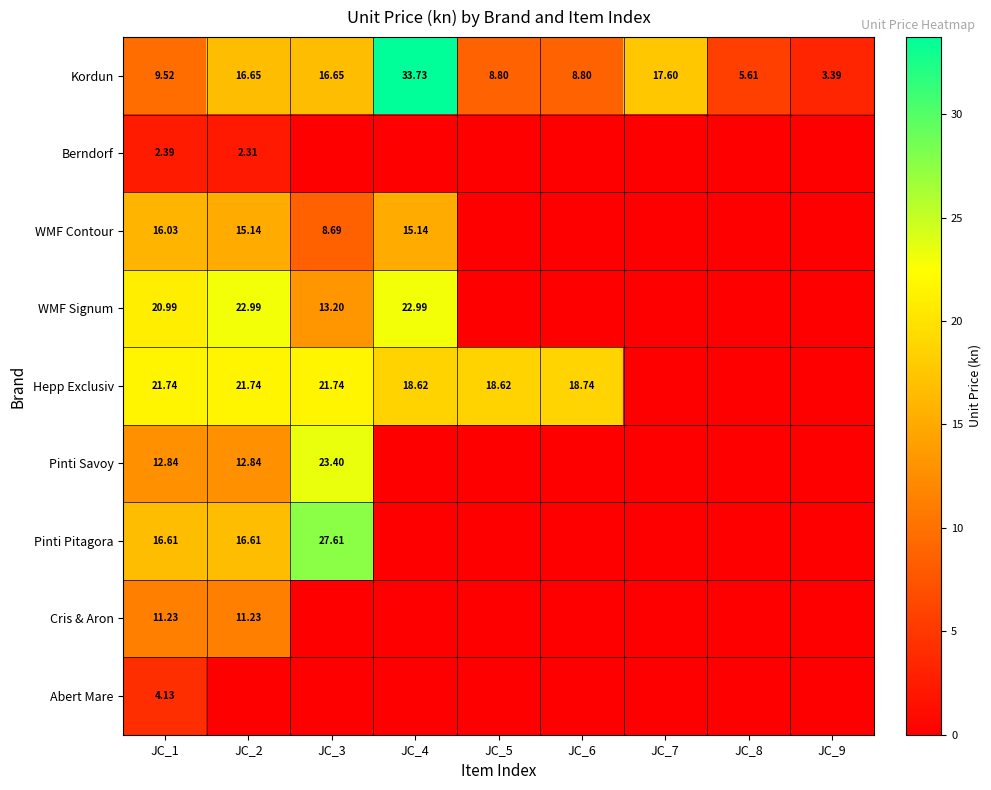

How many values in the Kordun series are below 9?

4